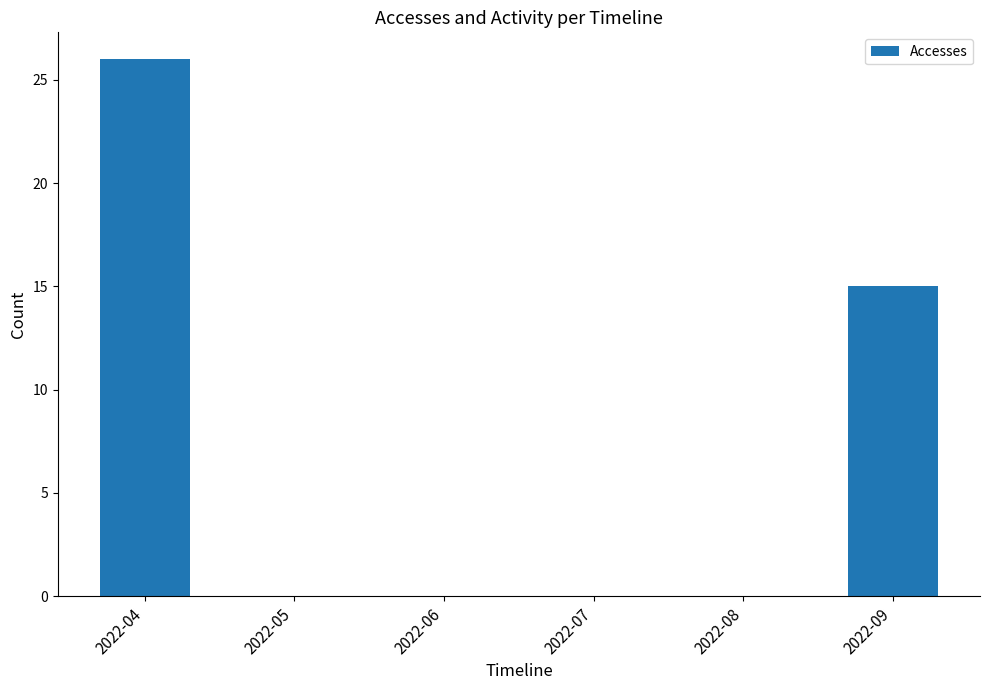

What is the sum of all values?

41